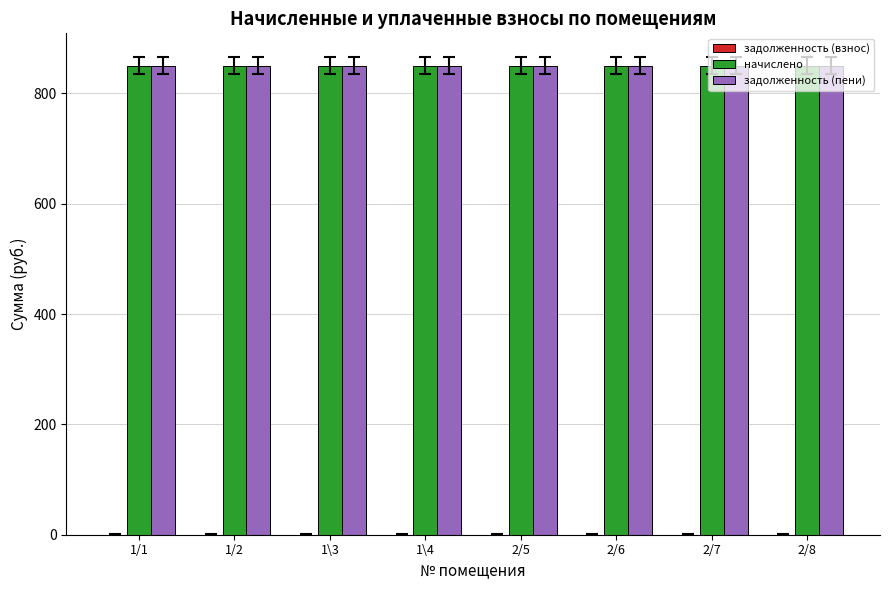

Which series has the widest spread of values?

задолженность (взнос)